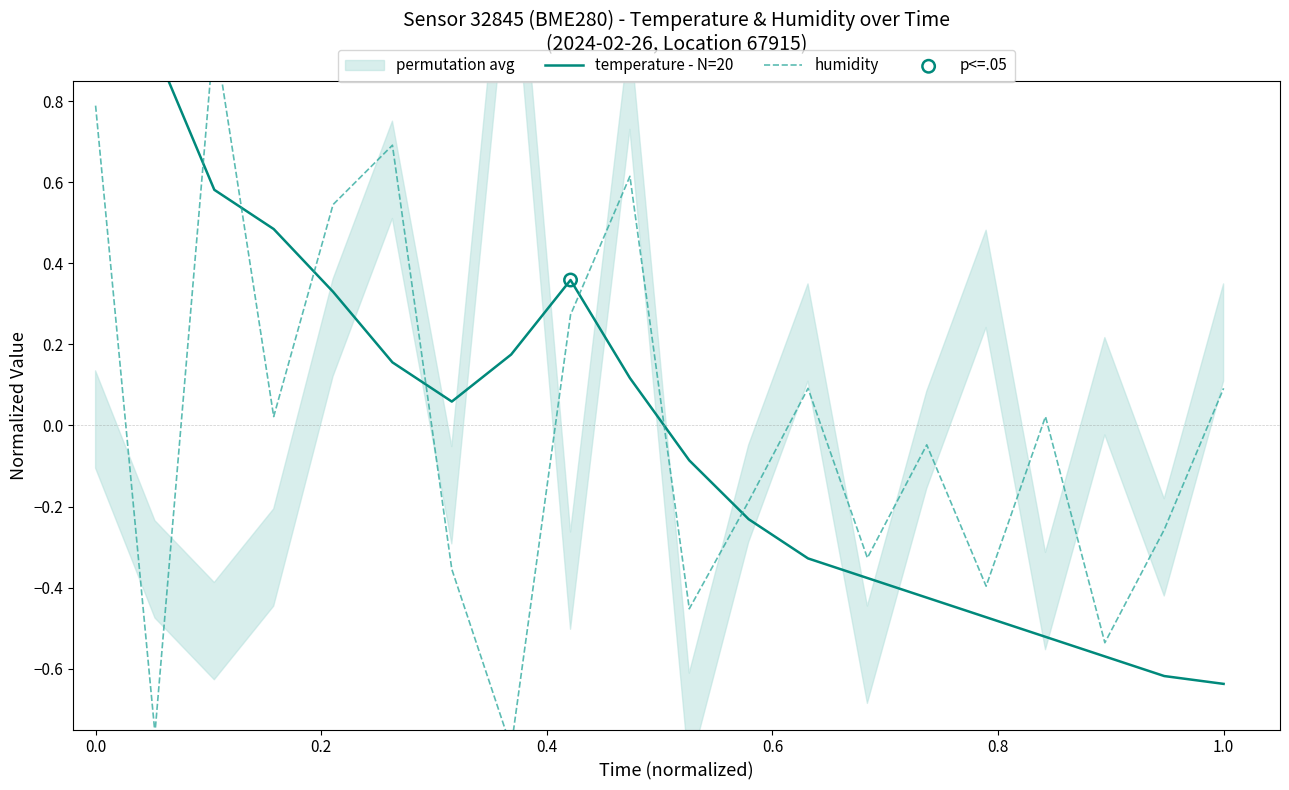

At how many categories does at least one series exceed 0?

13